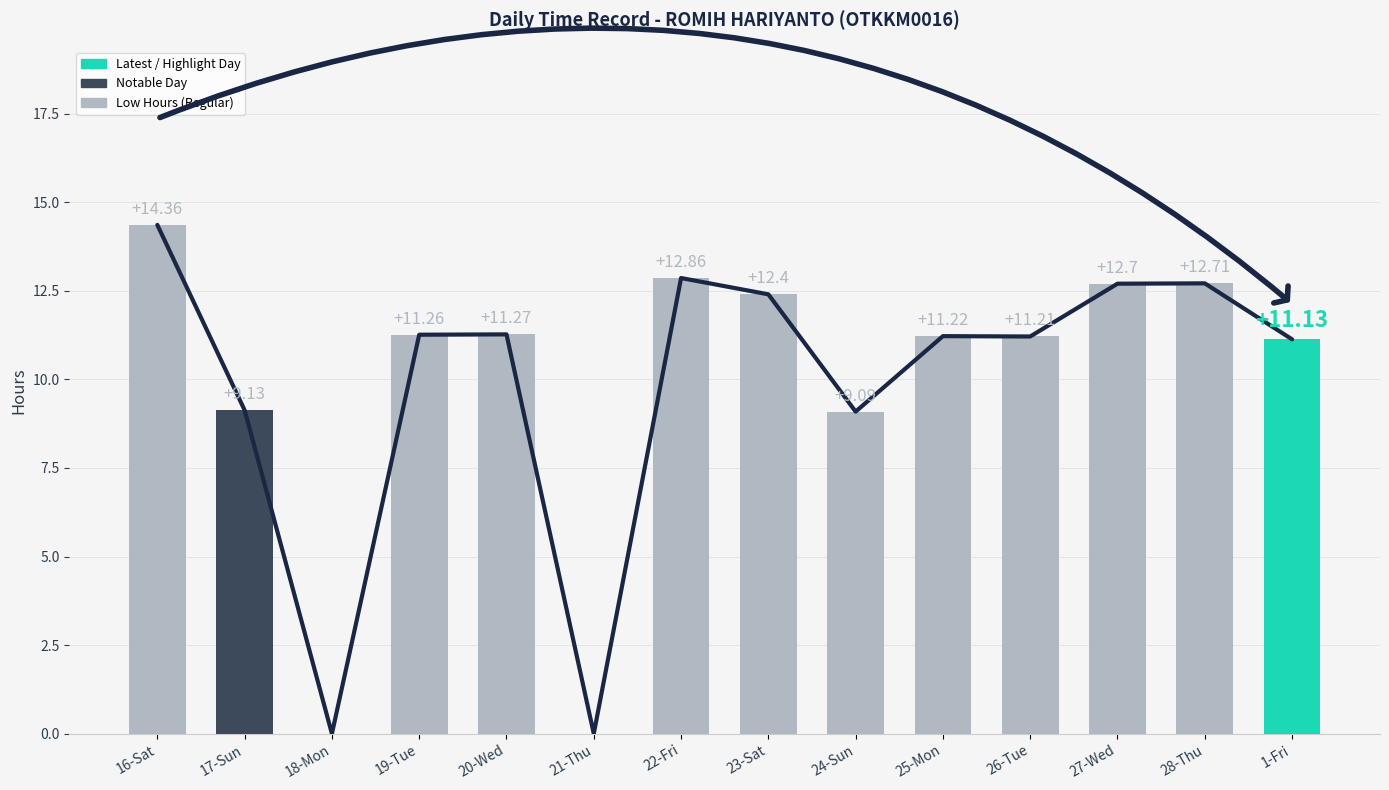

Where is the data nearest to the value 7?

24-Sun